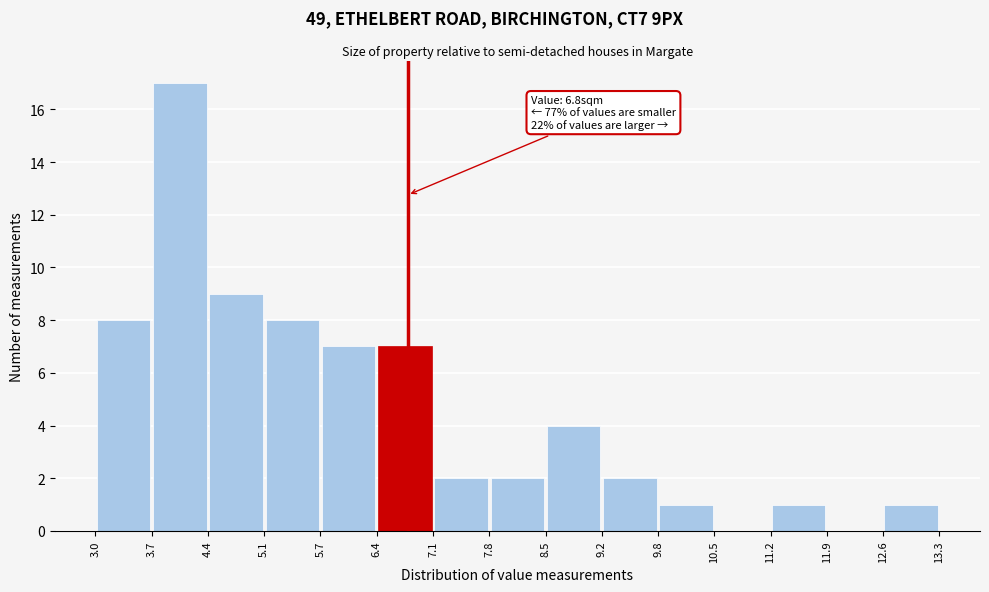

Which range on the x-axis has the tallest bar?

3.7 to 4.4